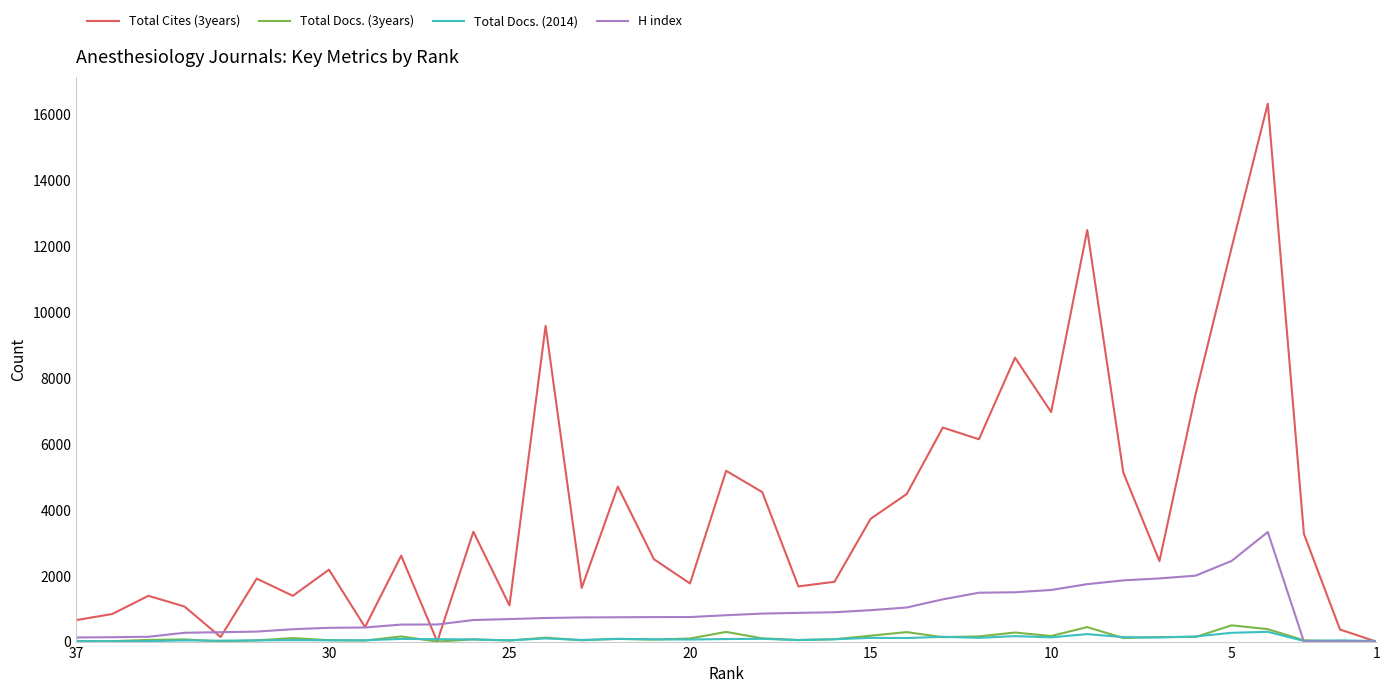

What is the value of the Total Docs. (3years) point at the 16th from the left?

5